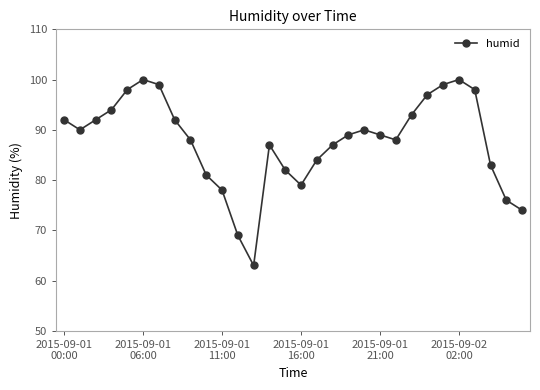

What is the greatest value displayed?

100